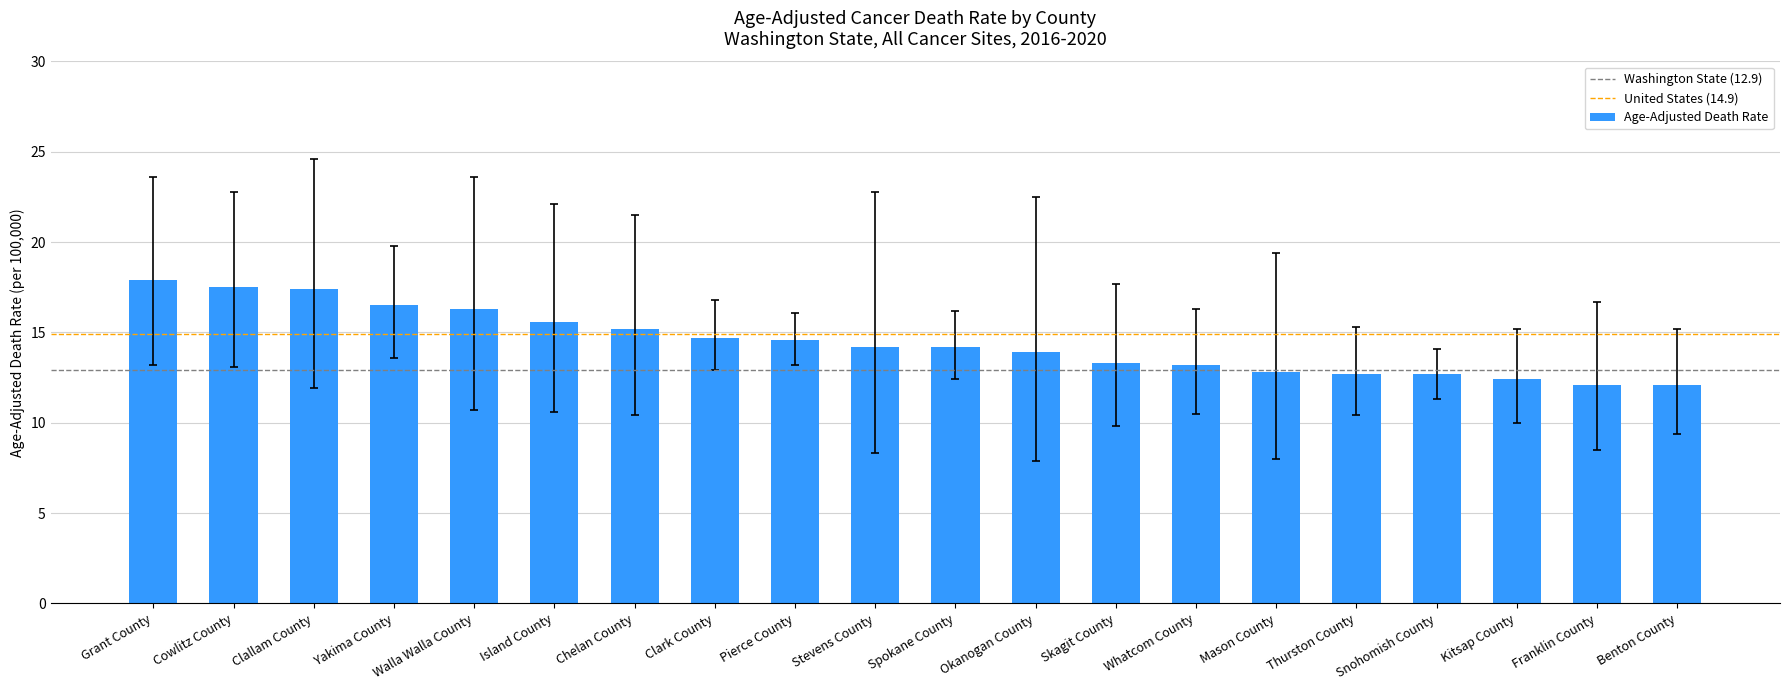

Which category has the highest value across all series?

Grant County